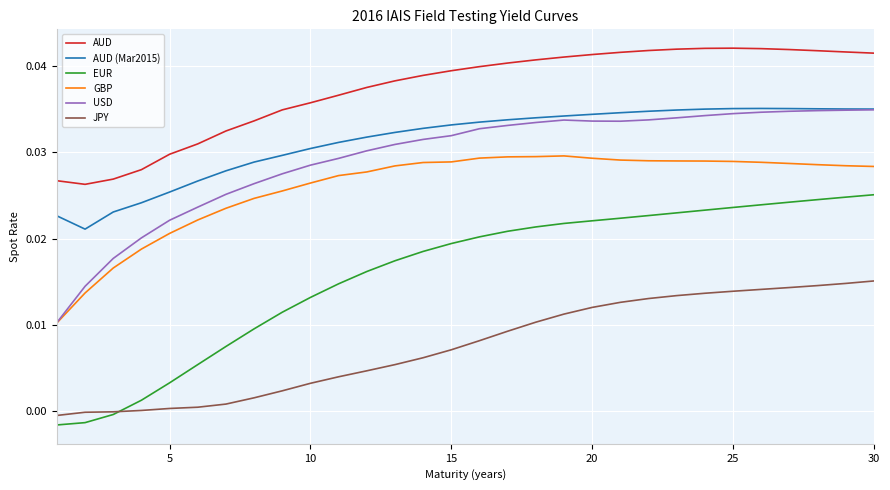

Which series has the widest spread of values?

EUR